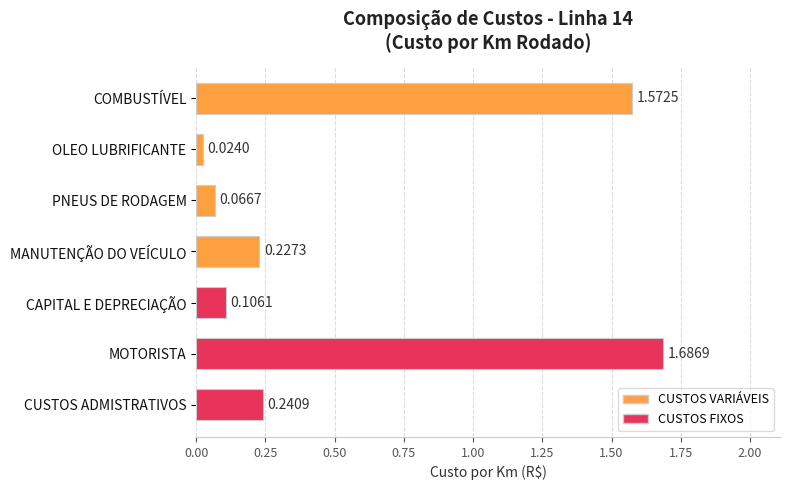

At which label is the value closest to 0?

OLEO LUBRIFICANTE